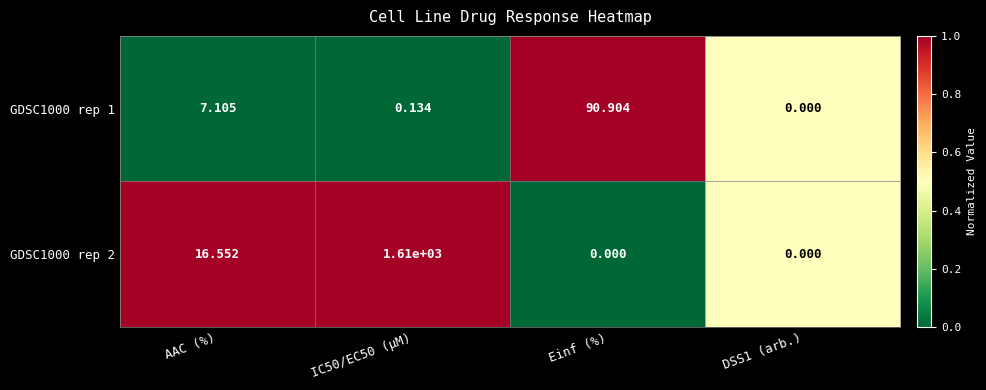

List the series in order of their overall mean, lowest first.

GDSC1000 rep 1, GDSC1000 rep 2